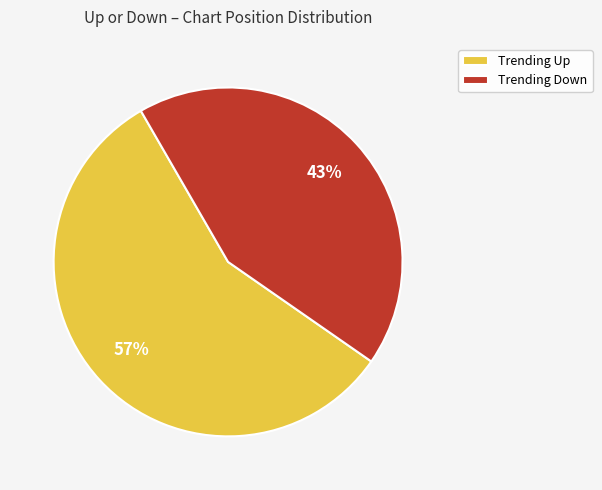

The Trending Down slice represents 53% of the pie. True or false?

False